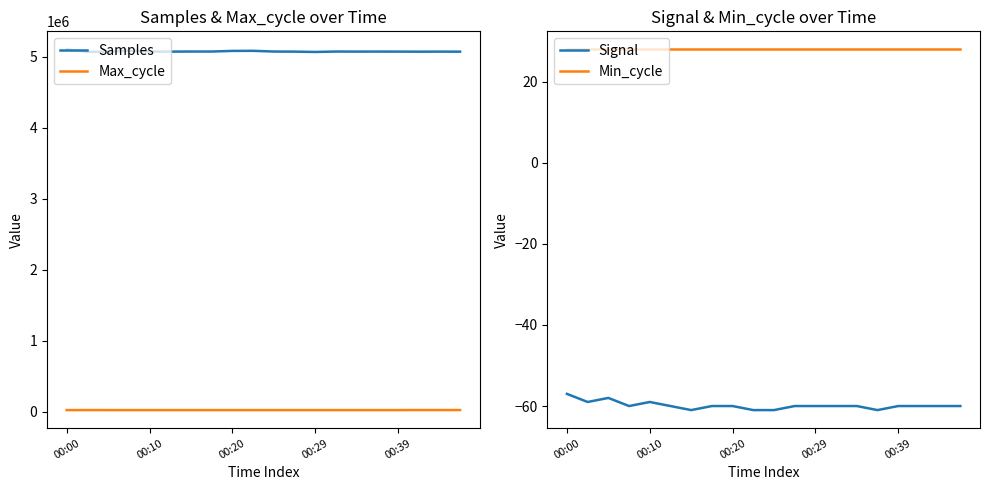

True or false: Max_cycle and Samples cross at least once.

False